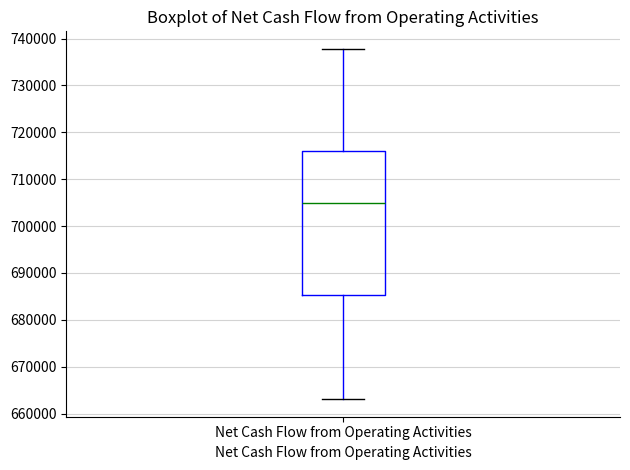

Read this box plot against the y-axis: the position of the median line, the range covered by the box, and the ends of both whiskers. The values are not printed on the chart, so give them approximately, as read against the axis.

median 705000, box 685000 to 716000, whiskers 663000 to 738000